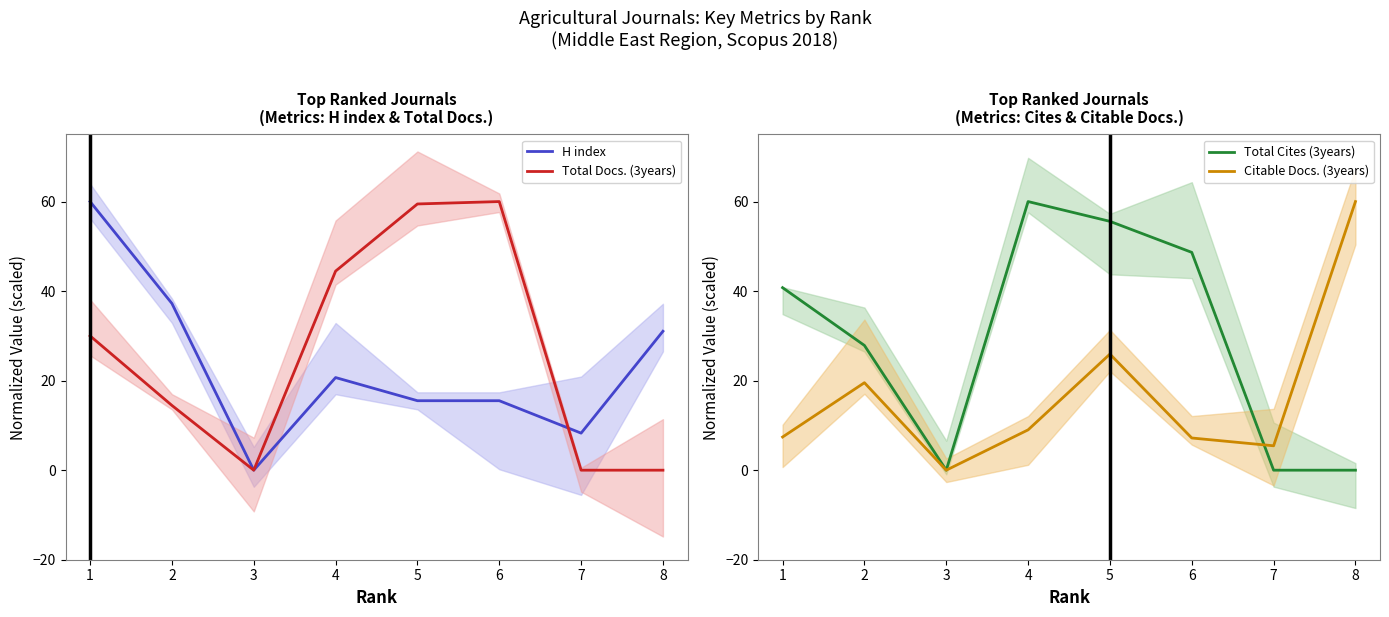

Which label corresponds to the largest value in the chart?

4